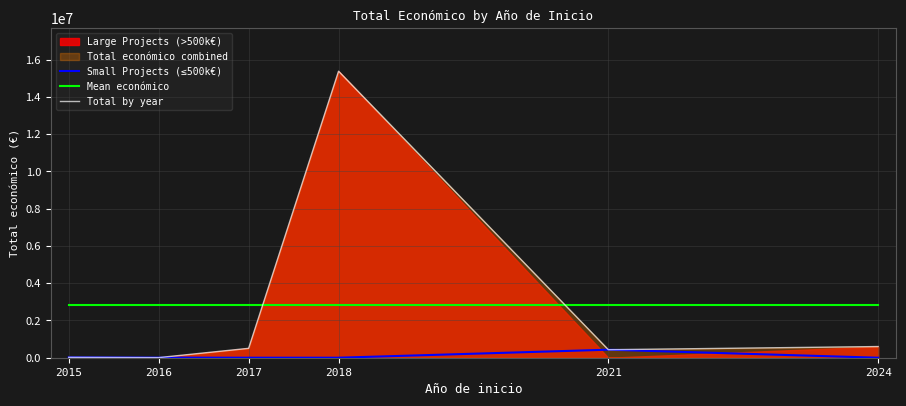

The value of Small Projects (≤500k€) at 2016 is 6000. True or false?

True